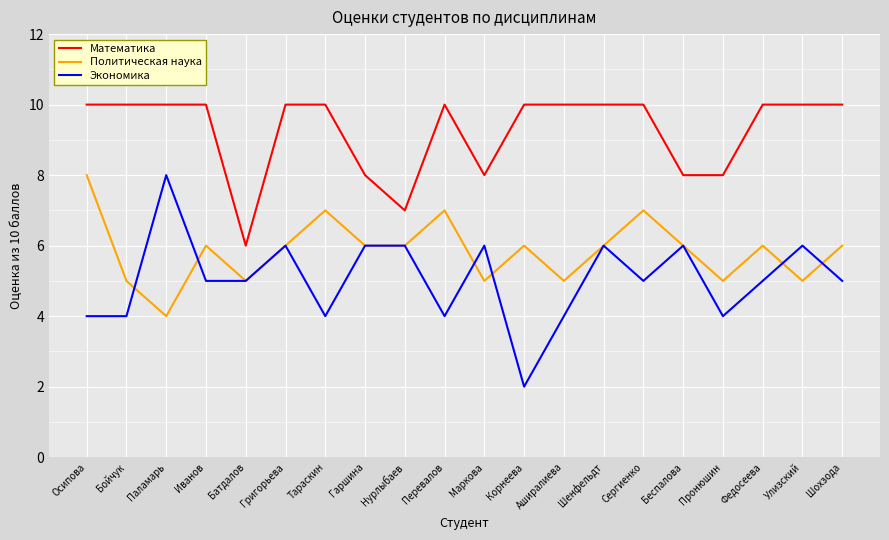

What position from the left is Гаршина?

8